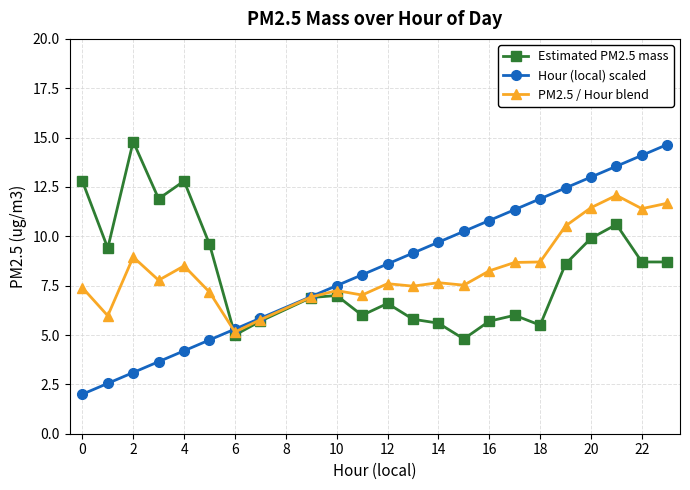

At how many categories does at least one series exceed 4?

23